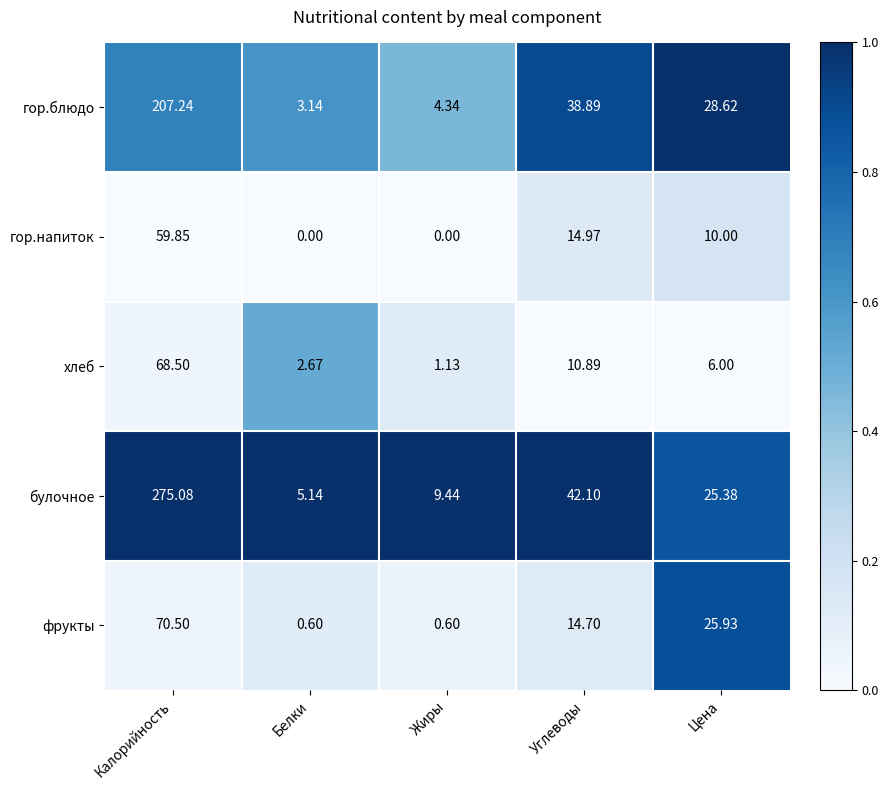

At which label does гор.напиток reach its peak?

Калорийность